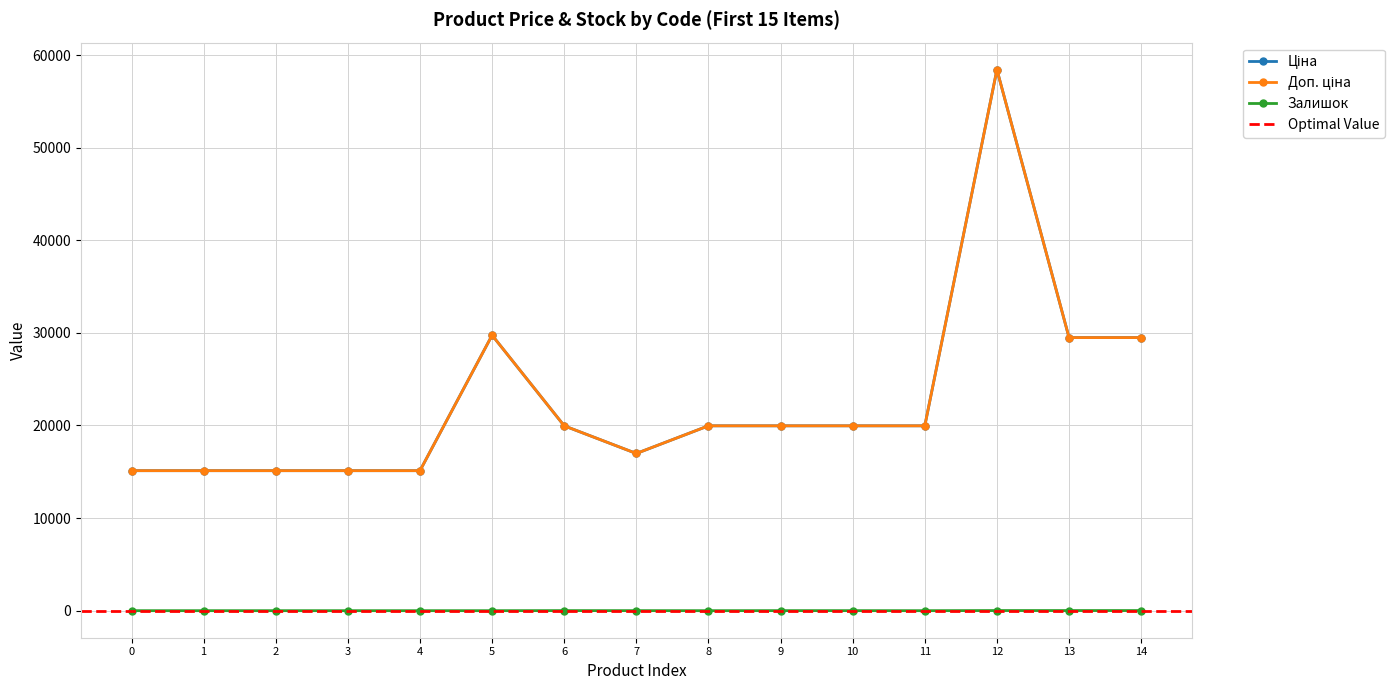

How many lines are shown in the chart?

3